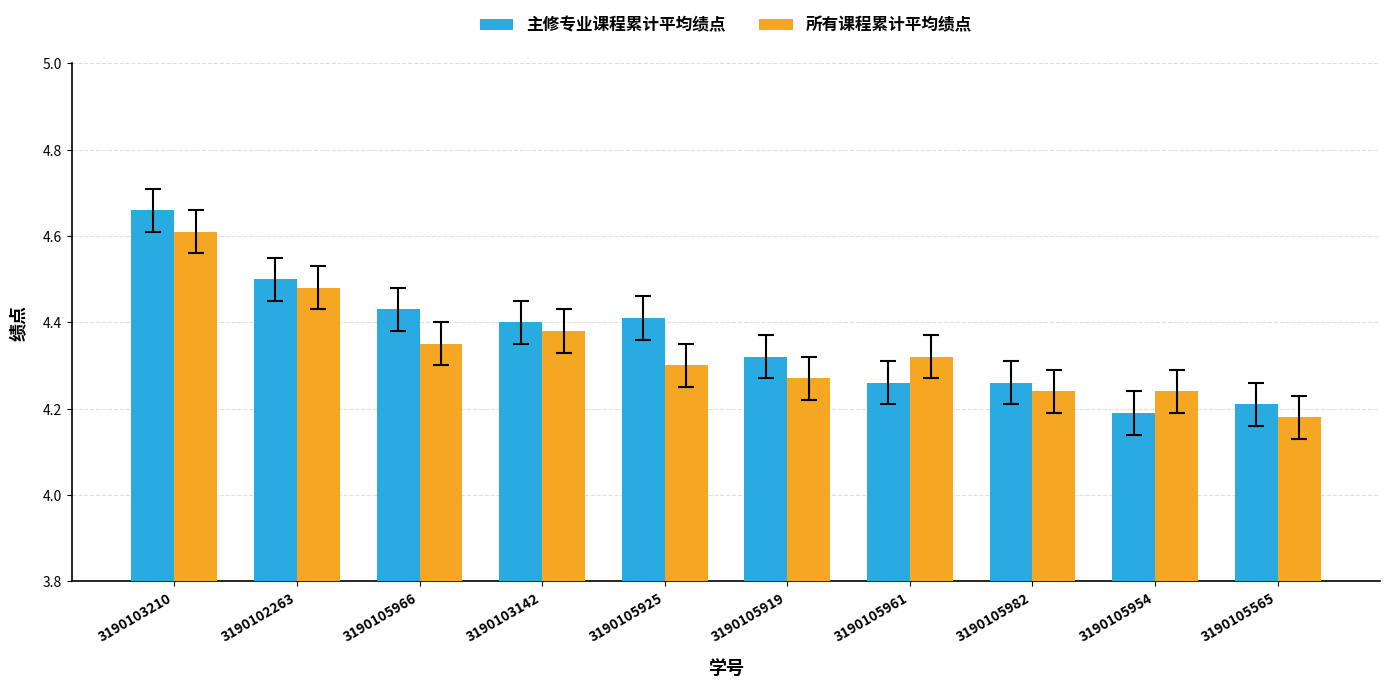

Is it true that 主修专业课程累计平均绩点 equals 6.6 at 3190105982?

False